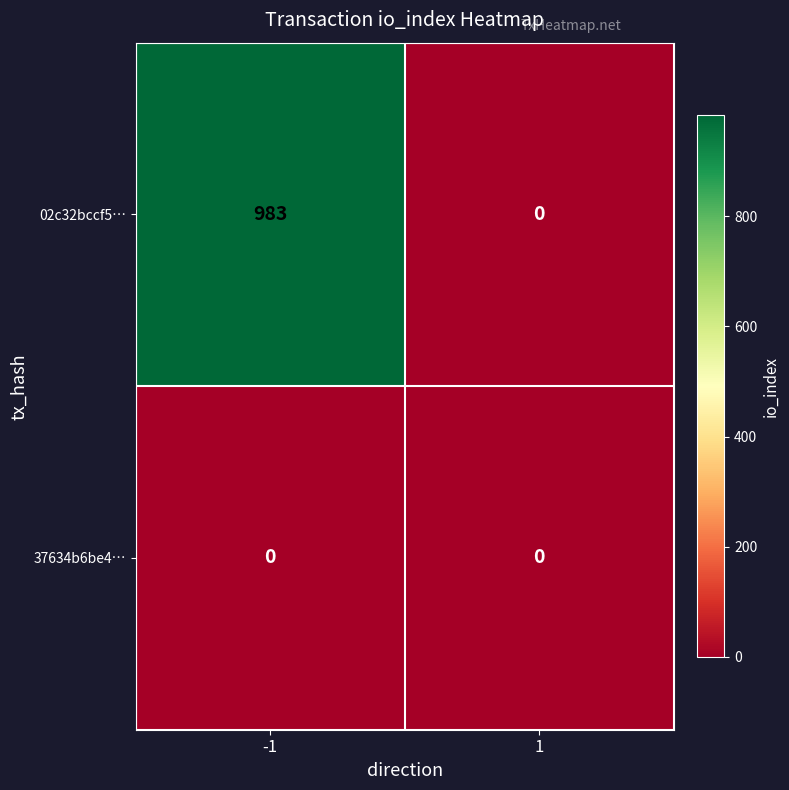

At how many categories does at least one series exceed 852?

1